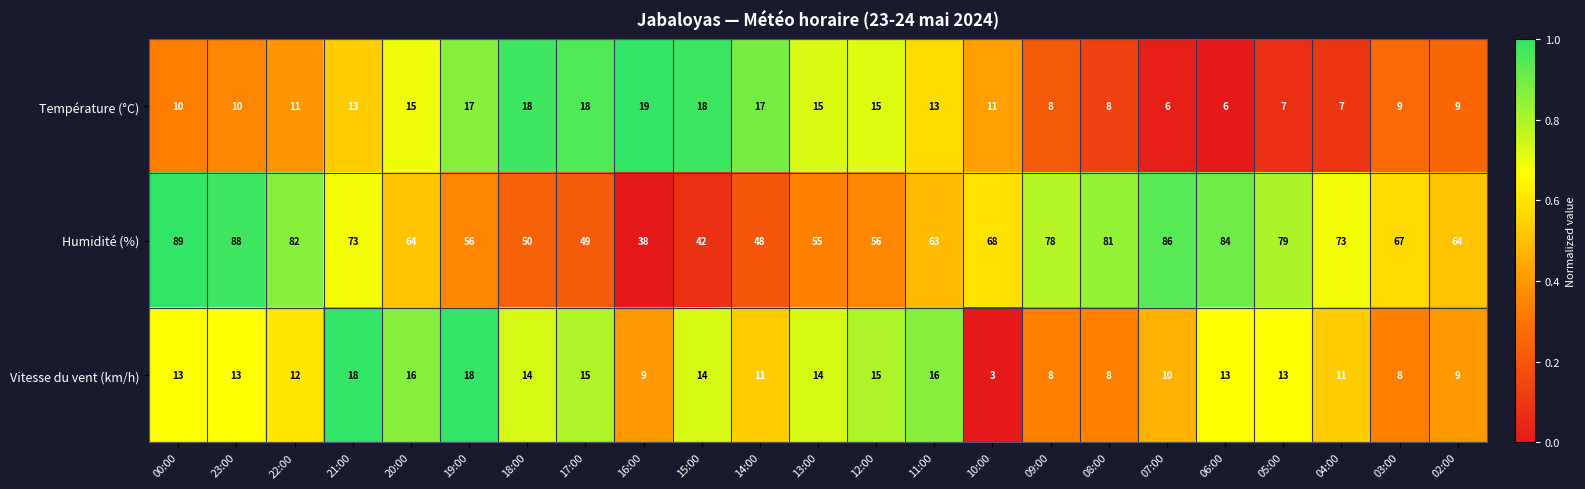

Count the number of data series in this chart.

3